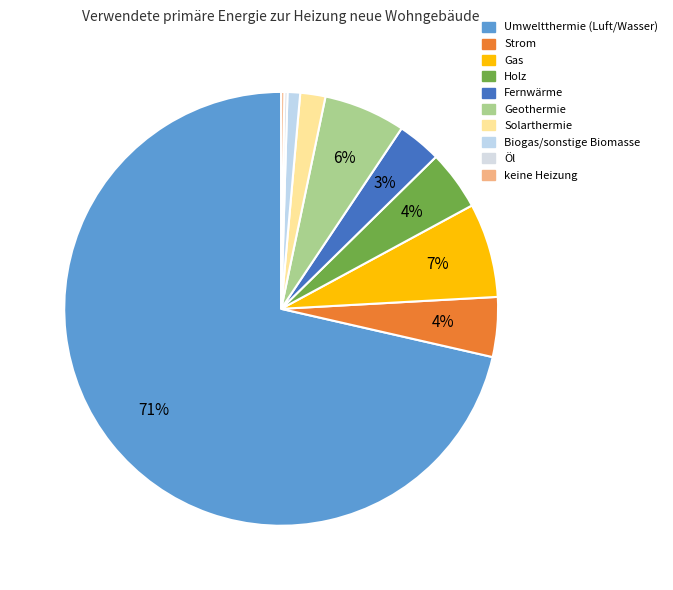

How many slices are in this pie chart?

10